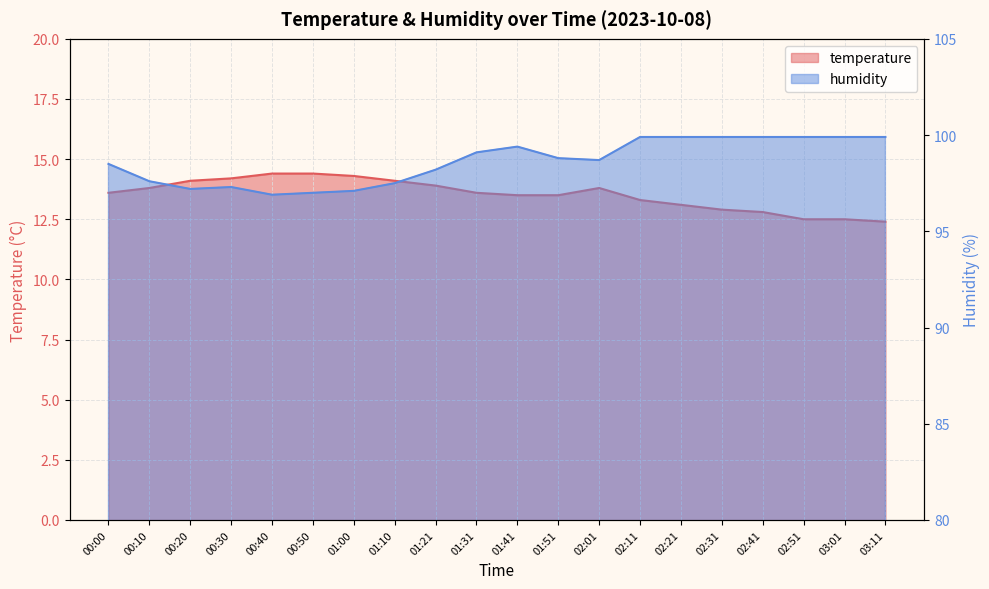

Which series has the largest range (max minus min)?

humidity